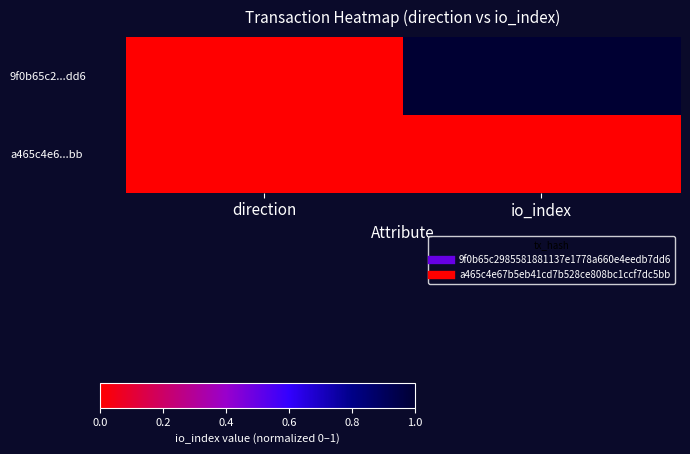

Count the number of data series in this chart.

2